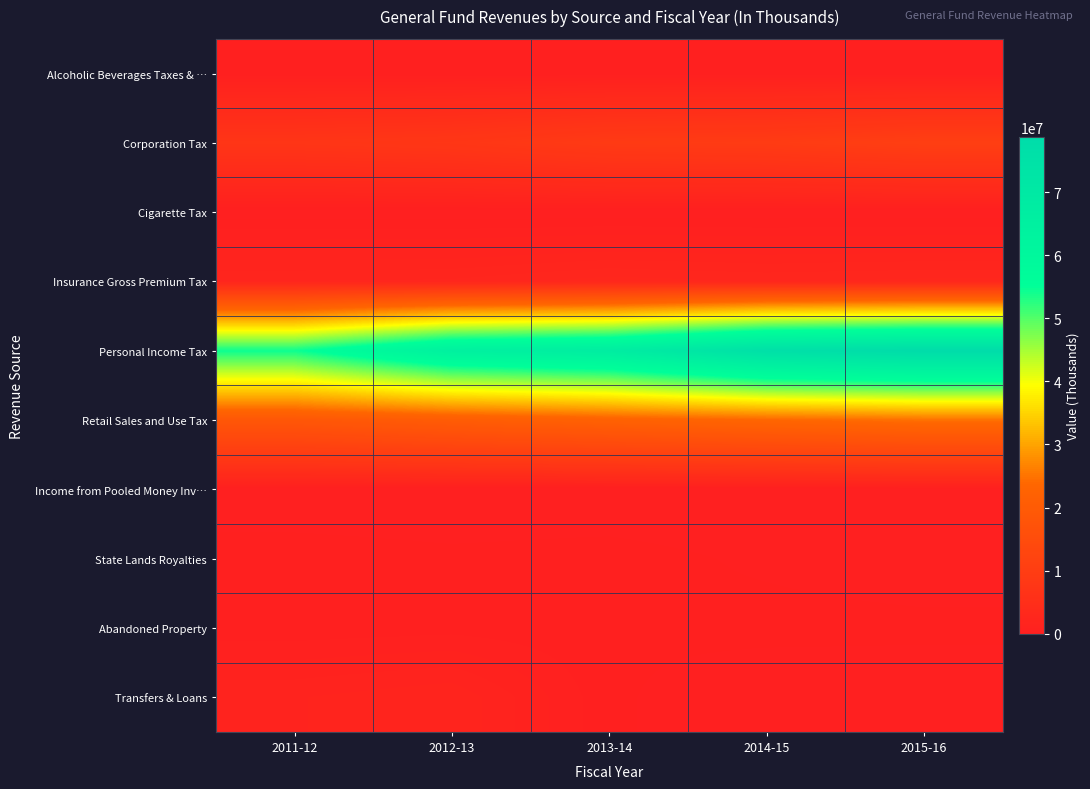

Reading left to right, transcribe all the data shown in this chart.

Alcoholic Beverages Taxes & …: 2011-12=346000	2012-13=357000	2013-14=354297	2014-15=357373	2015-16=368699
Corporation Tax: 2011-12=7233000	2012-13=7783000	2013-14=9092696	2014-15=9416779	2015-16=10459561
Cigarette Tax: 2011-12=95000	2012-13=90000	2013-14=86378	2014-15=86317	2015-16=85344
Insurance Gross Premium Tax: 2011-12=2165000	2012-13=2221000	2013-14=2632738	2014-15=2444573	2015-16=2561932
Personal Income Tax: 2011-12=54261266	2012-13=64484000	2013-14=67025264	2014-15=76169327	2015-16=78735311
Retail Sales and Use Tax: 2011-12=18658000	2012-13=20482000	2013-14=22263123	2014-15=23682139	2015-16=24871008
Income from Pooled Money Inv…: 2011-12=25000	2012-13=26000	2013-14=15998	2014-15=20735	2015-16=40769
State Lands Royalties: 2011-12=478525	2012-13=381701	2013-14=445172	2014-15=244451	2015-16=73904
Abandoned Property: 2011-12=401257	2012-13=486530	2013-14=364000	2014-15=431756	2015-16=405946
Transfers & Loans: 2011-12=1509361	2012-13=1812783	2013-14=376481	2014-15=0	2015-16=0